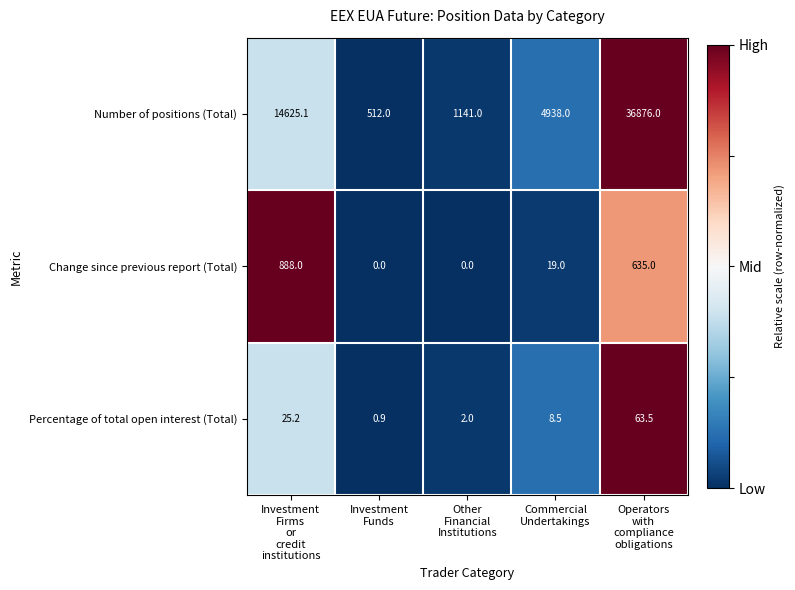

Rank the series by their maximum value, from lowest to highest.

Percentage of total open interest (Total), Change since previous report (Total), Number of positions (Total)